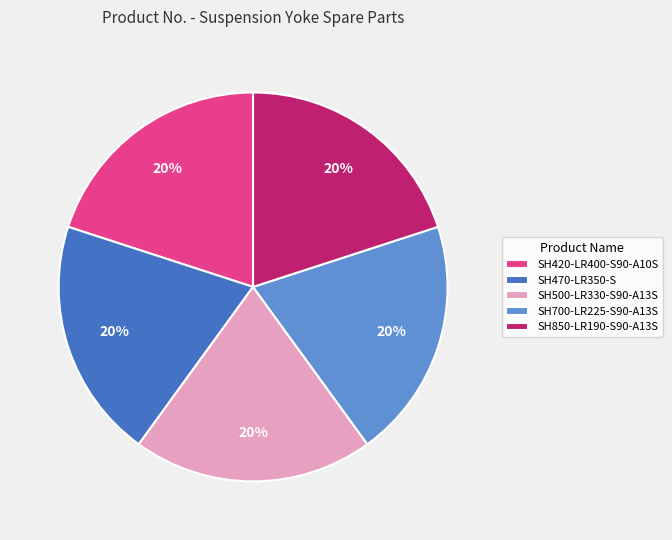

Do SH500-LR330-S90-A13S and SH420-LR400-S90-A10S together represent more than half of the pie?

No